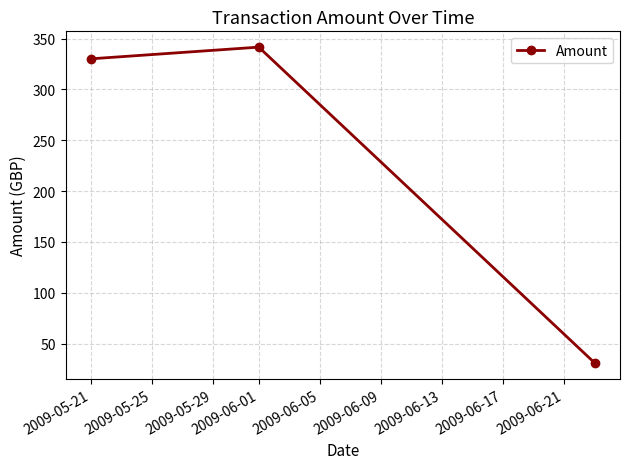

How many categories are shown in the chart?

3